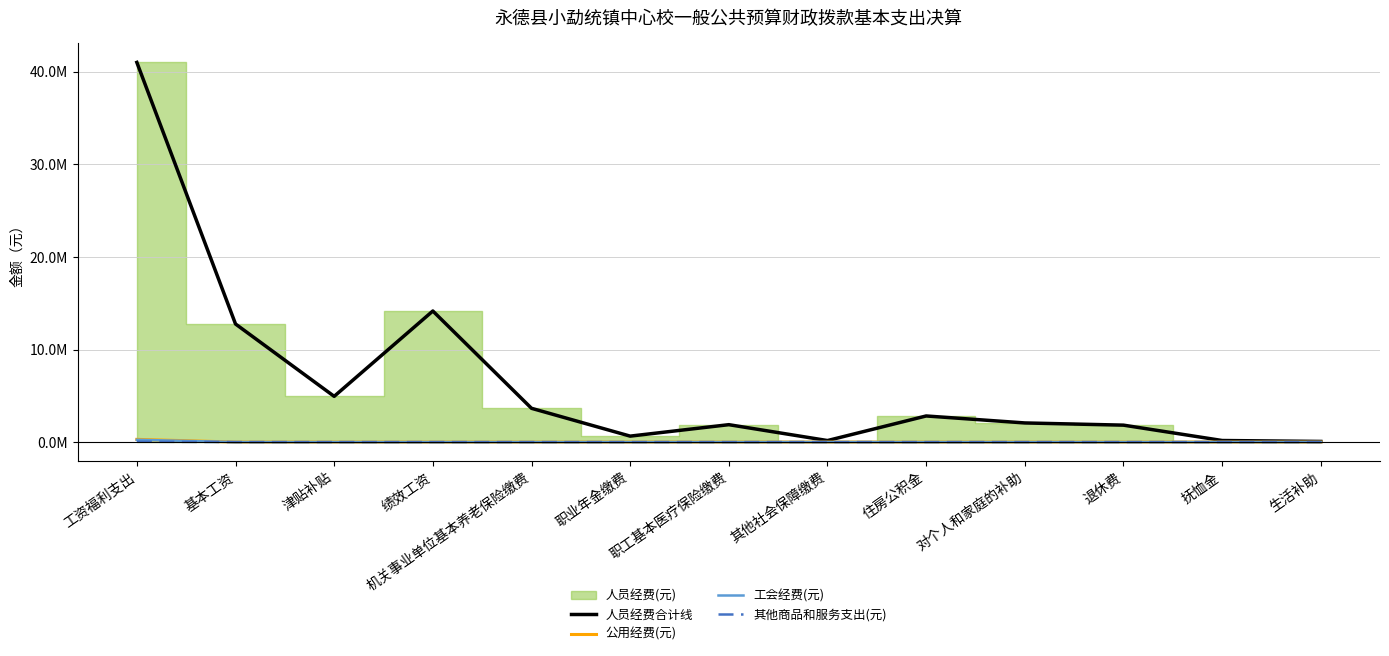

Is the value of 人员经费合计线 at 绩效工资 greater than the value of 工会经费(元) at 住房公积金?

Yes